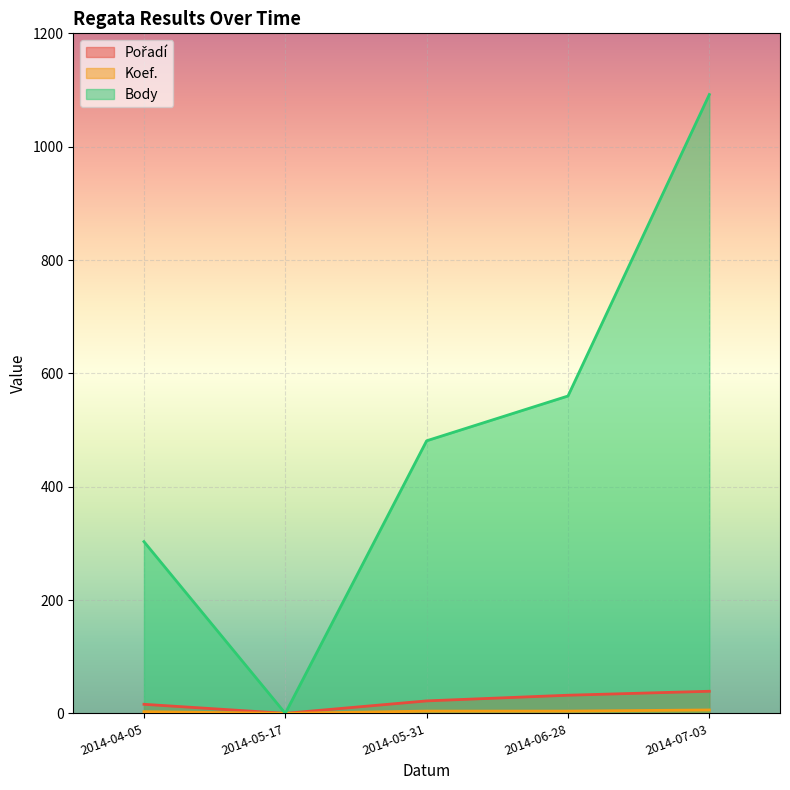

The value of Pořadí at 2014-05-31 is 22. True or false?

True